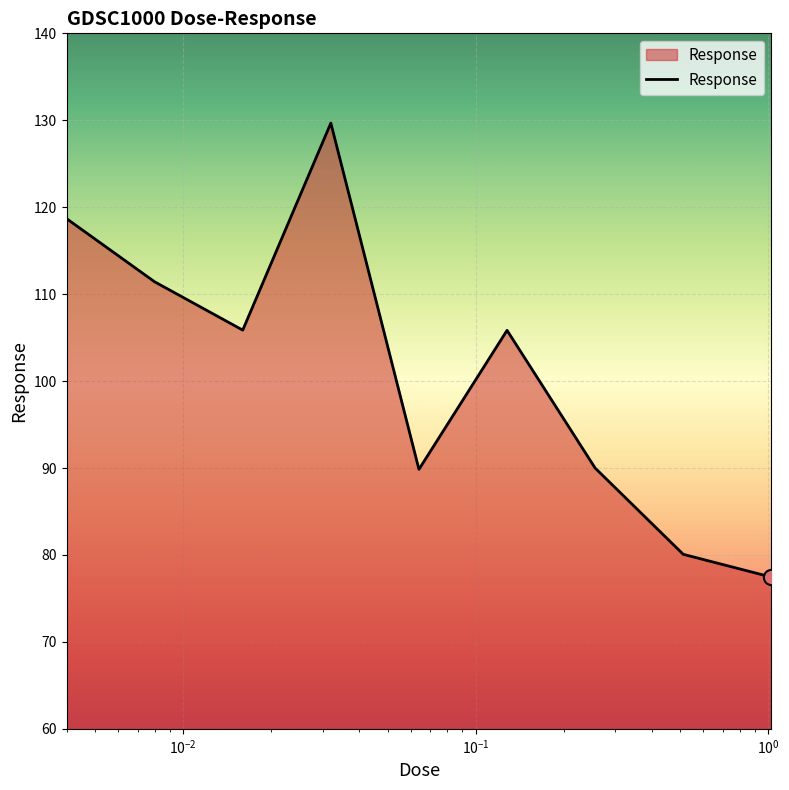

What is the minimum value shown in the chart?

77.5